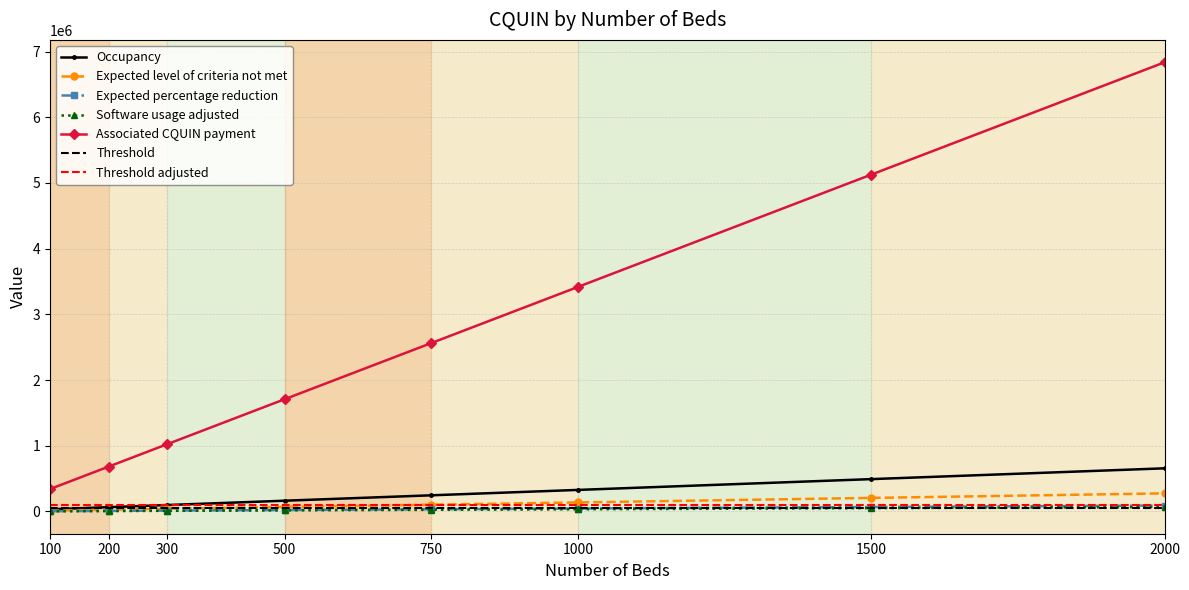

The value of Associated CQUIN payment at 500 is 408563. True or false?

False